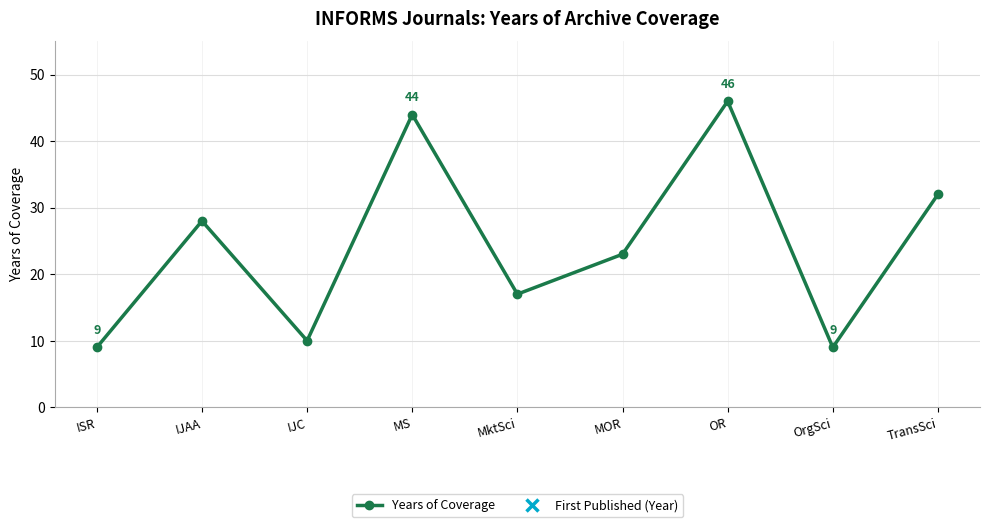

List the series in order of their overall mean, lowest first.

Years of Coverage, First Published (Year)